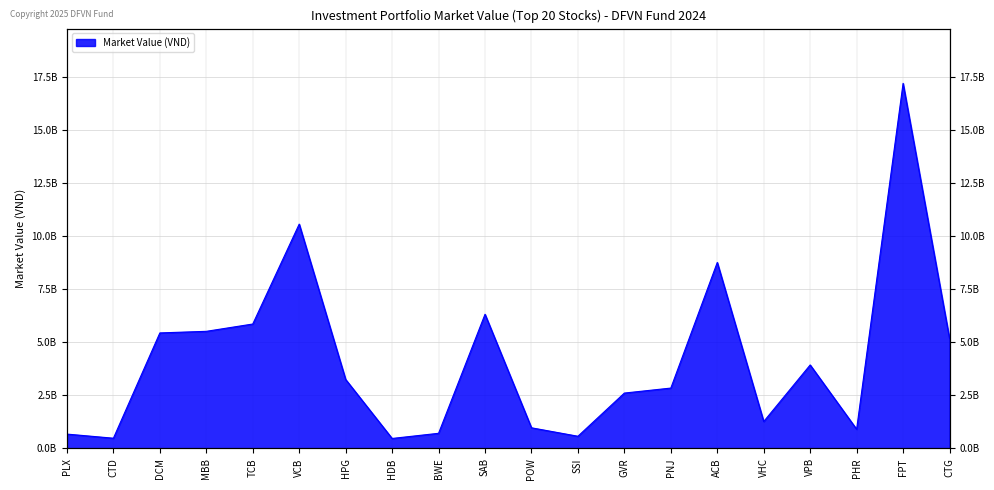

Reading right to left, extract all data points from this chart.

5182002000	17217250000	904400000	3936000000	1269000000	8770839000	2845561400	2610100000	573100000	972000000	6327000000	712500000	469200000	3251300000	10579200000	5866700000	5522000000	5446800000	480900000	675000000